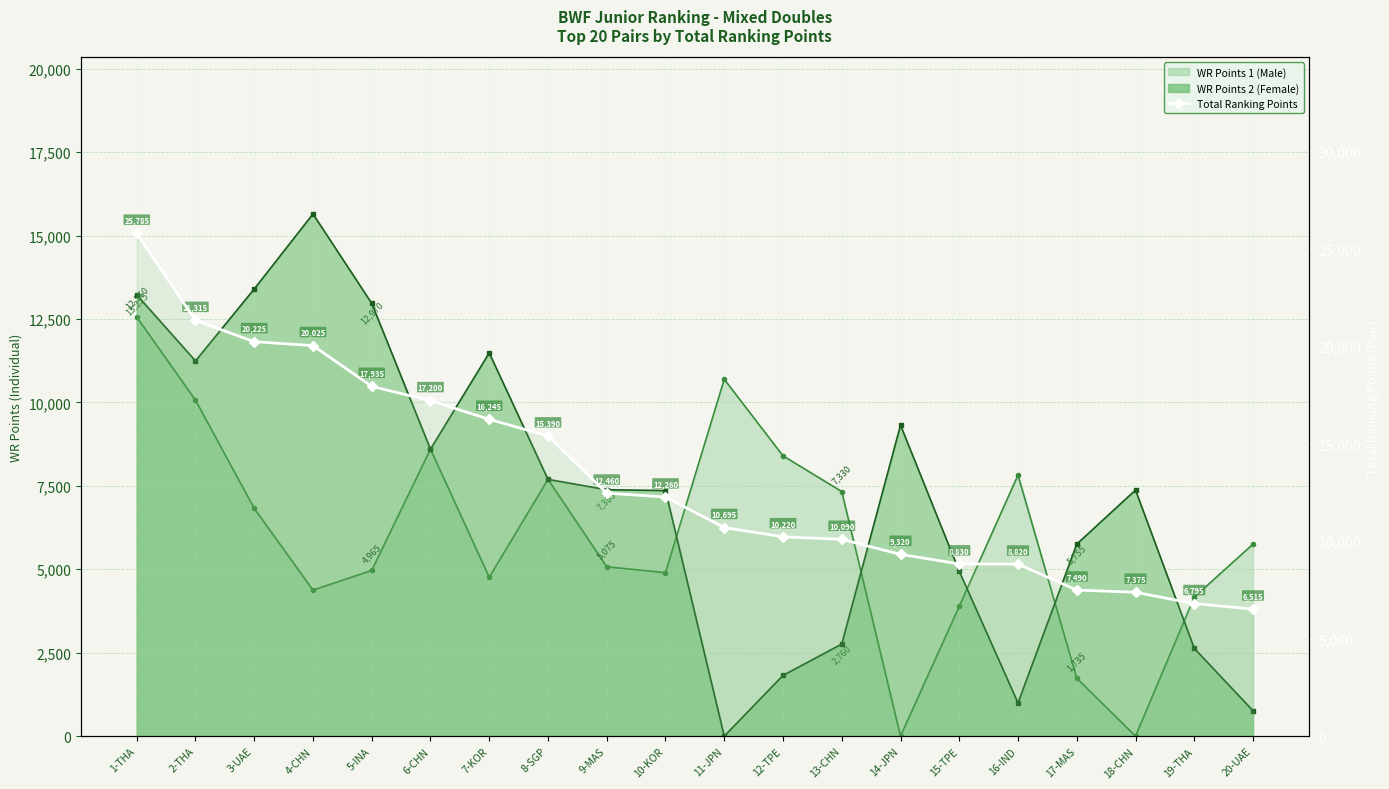

At which category does the chart reach its minimum across all series?

20-UAE